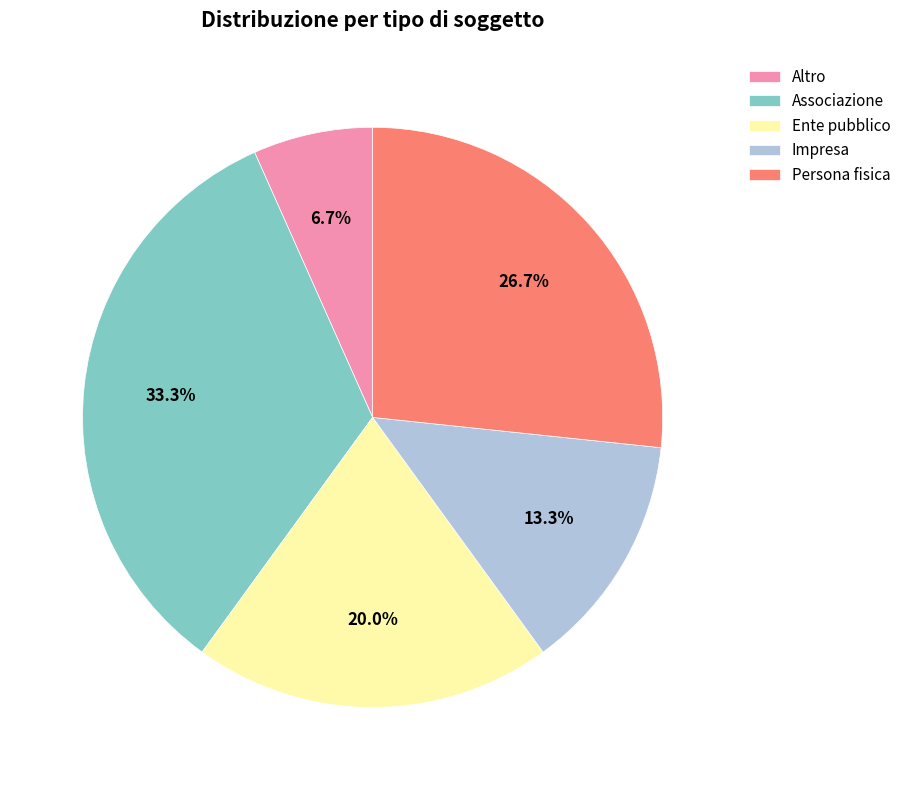

What percentage is NOT represented by Impresa?

86.7%